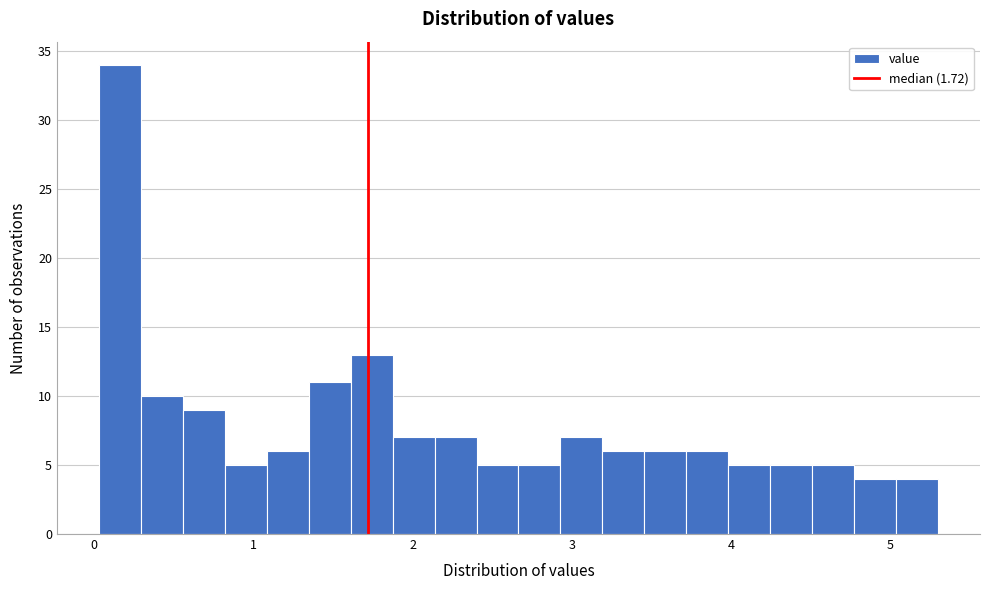

Read against the x-axis, roughly where is the centre of the tallest bar?

0.2